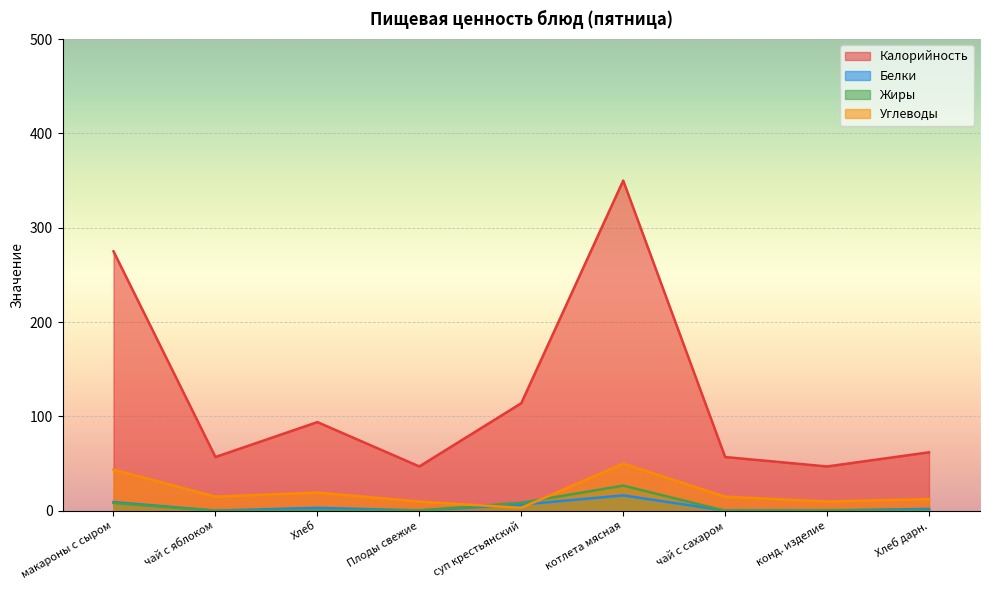

What are all the series names shown in the legend?

Калорийность, Белки, Жиры, Углеводы